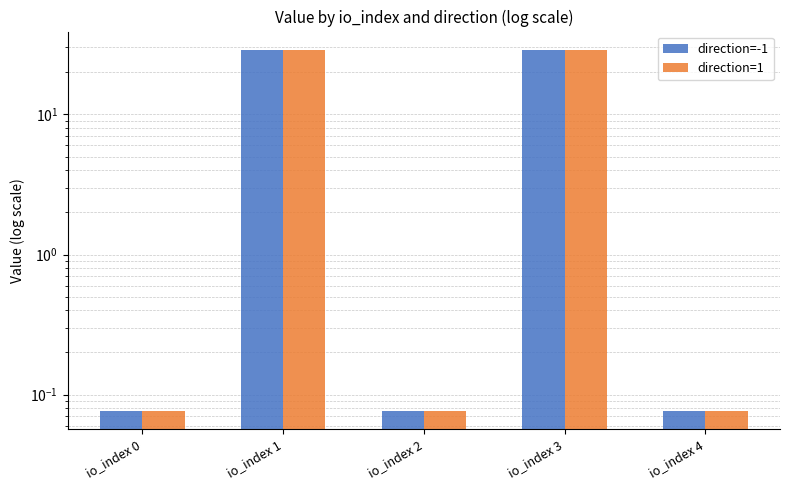

What is the value of the direction=-1 bar at the 3rd from the left?

0.1